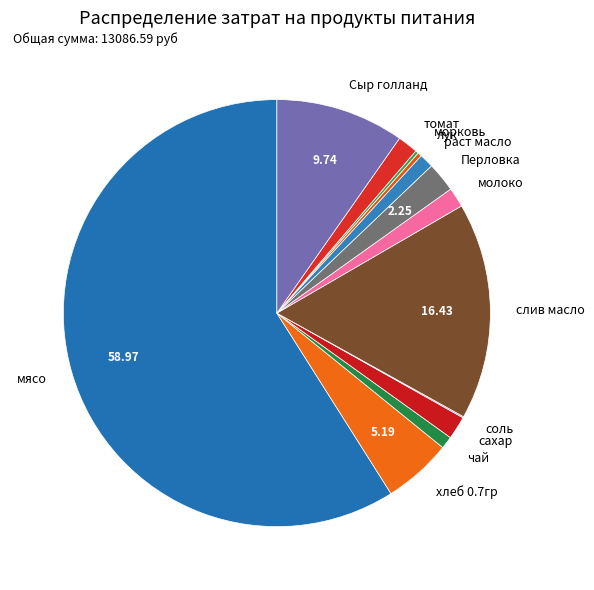

Which slice is the largest?

мясо